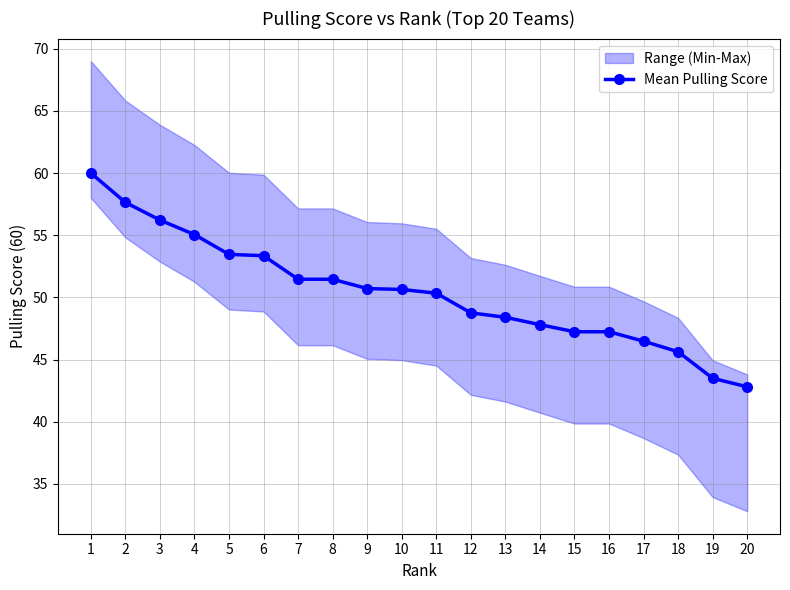

How many data points are above 50?

11